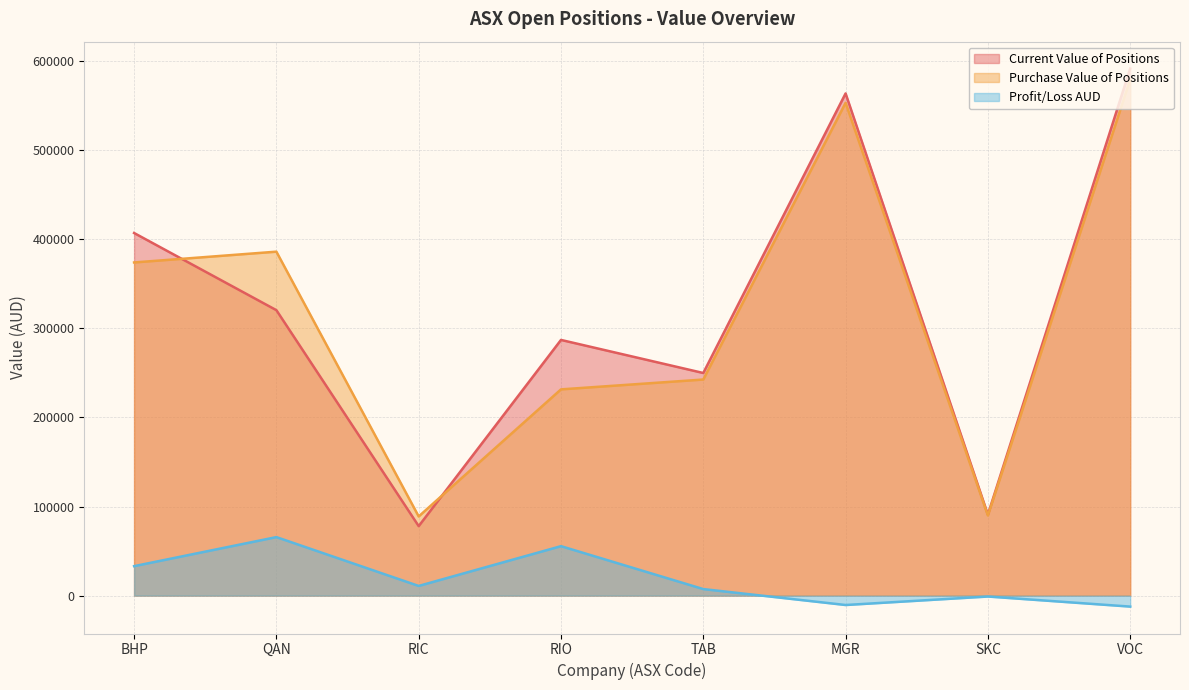

What is the minimum value shown in the chart?

-12342.8